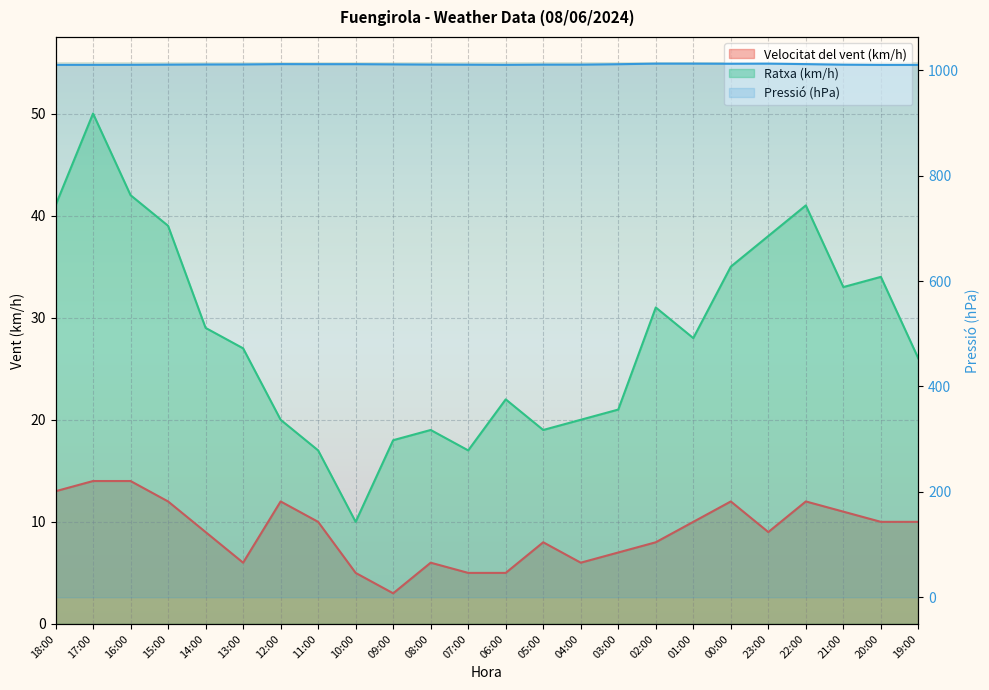

At how many categories does at least one series exceed 256?

24